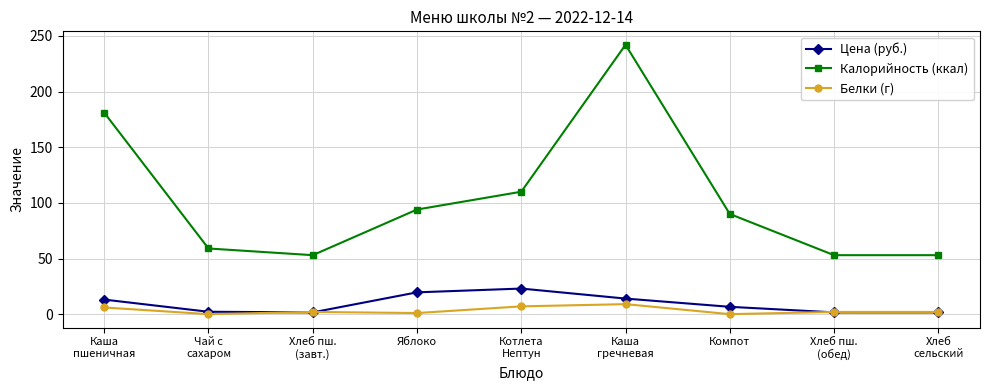

What is the label of the 2nd point from the right?

Хлеб пш.
(обед)